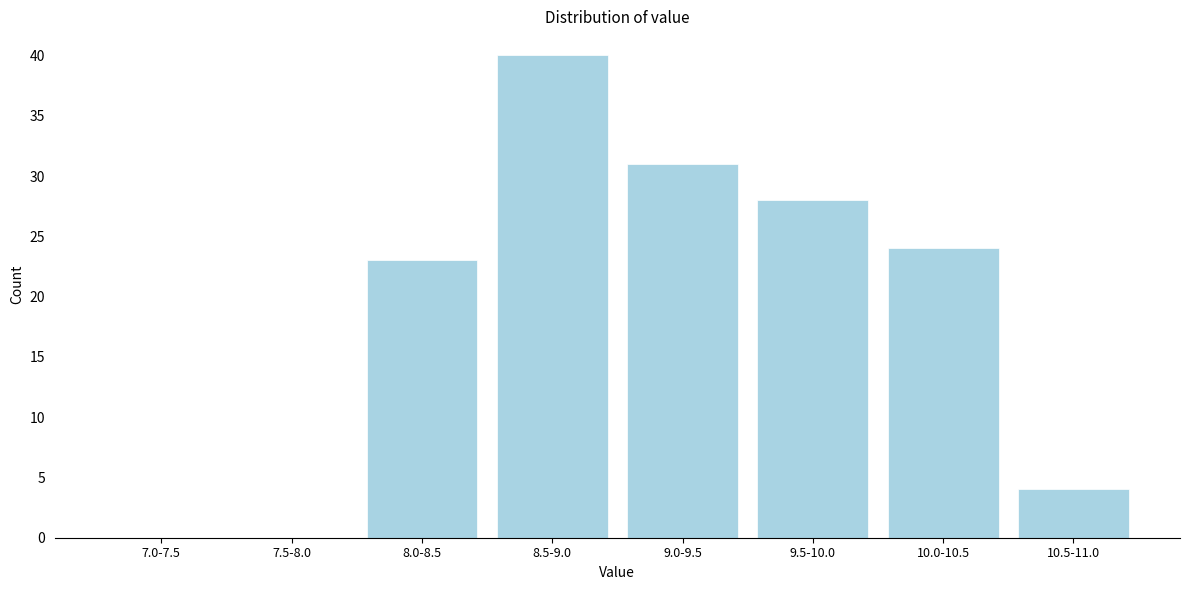

Reading right to left, what are all the values shown in this chart?

10.5-11.0=4	10.0-10.5=24	9.5-10.0=28	9.0-9.5=31	8.5-9.0=40	8.0-8.5=23	7.5-8.0=0	7.0-7.5=0